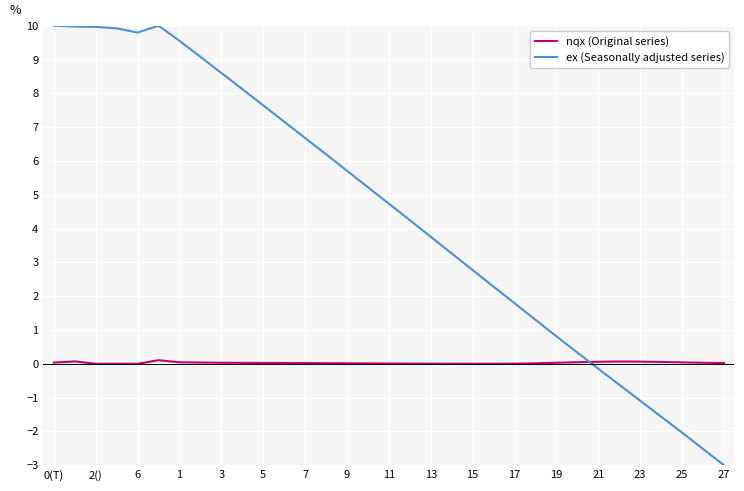

True or false: nqx (Original series) has more than 2 points higher than both neighbors.

True